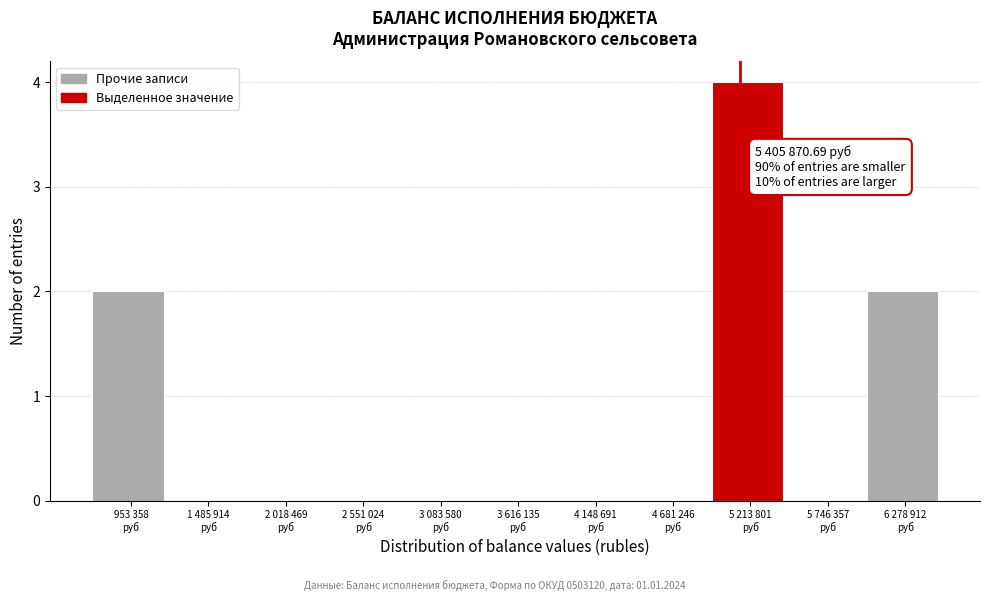

What is the maximum value shown in the chart?

4